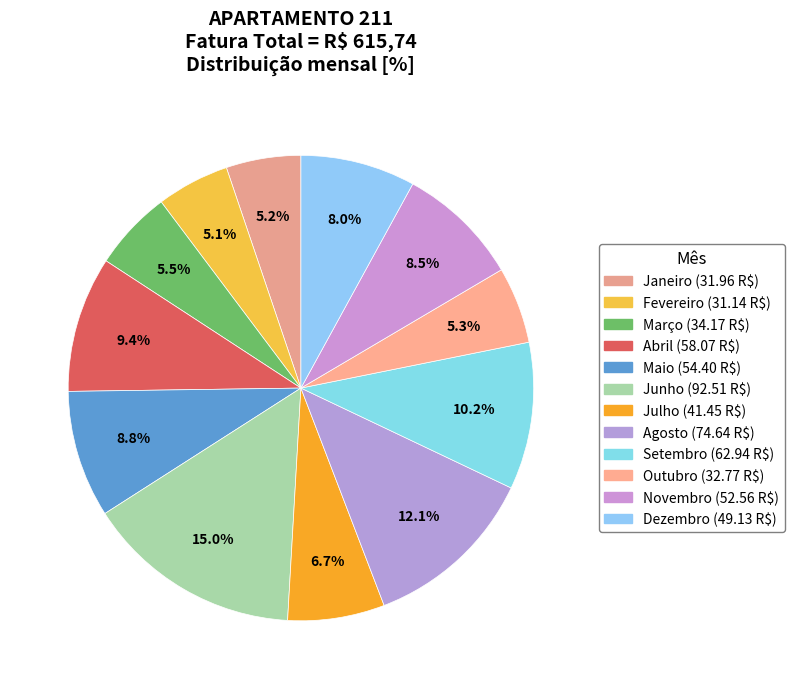

Which has a higher value, Abril or Setembro?

Setembro